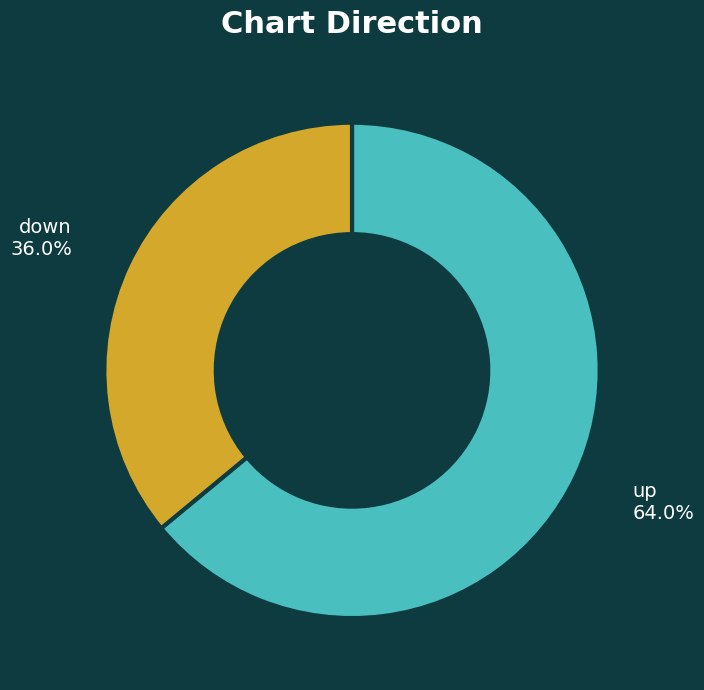

What percentage do down and up together represent?

100.0%